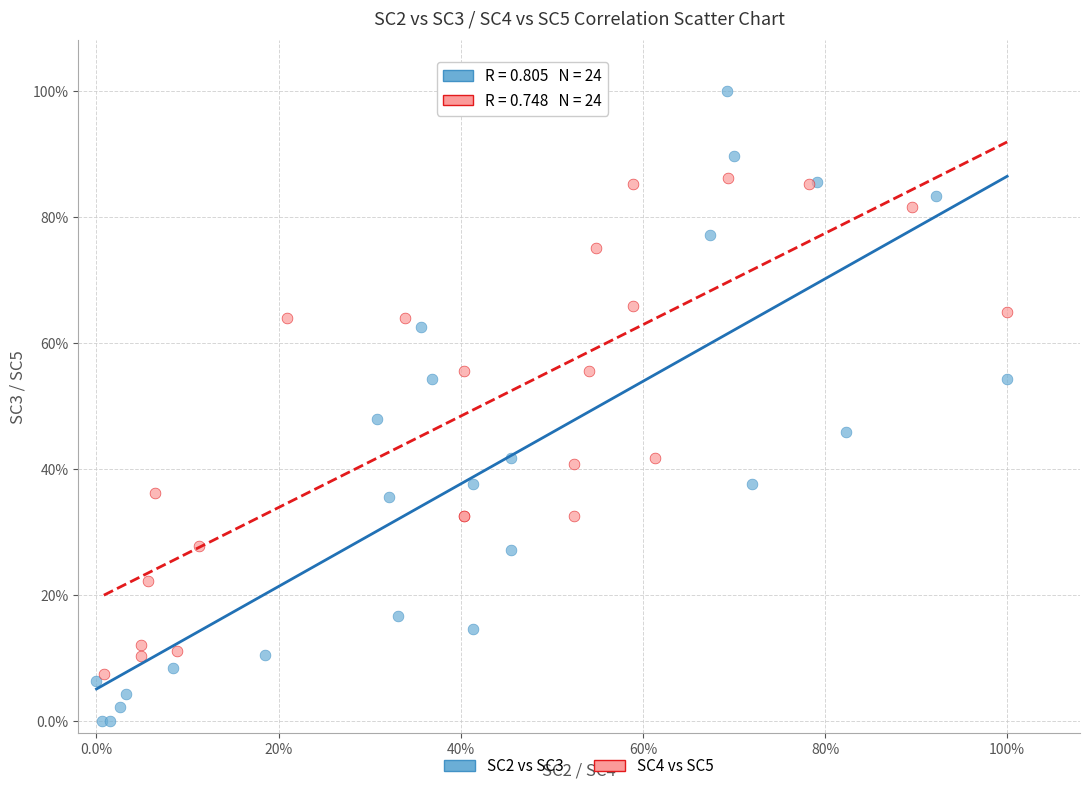

What are all the series names shown in the legend?

SC2 vs SC3, SC4 vs SC5